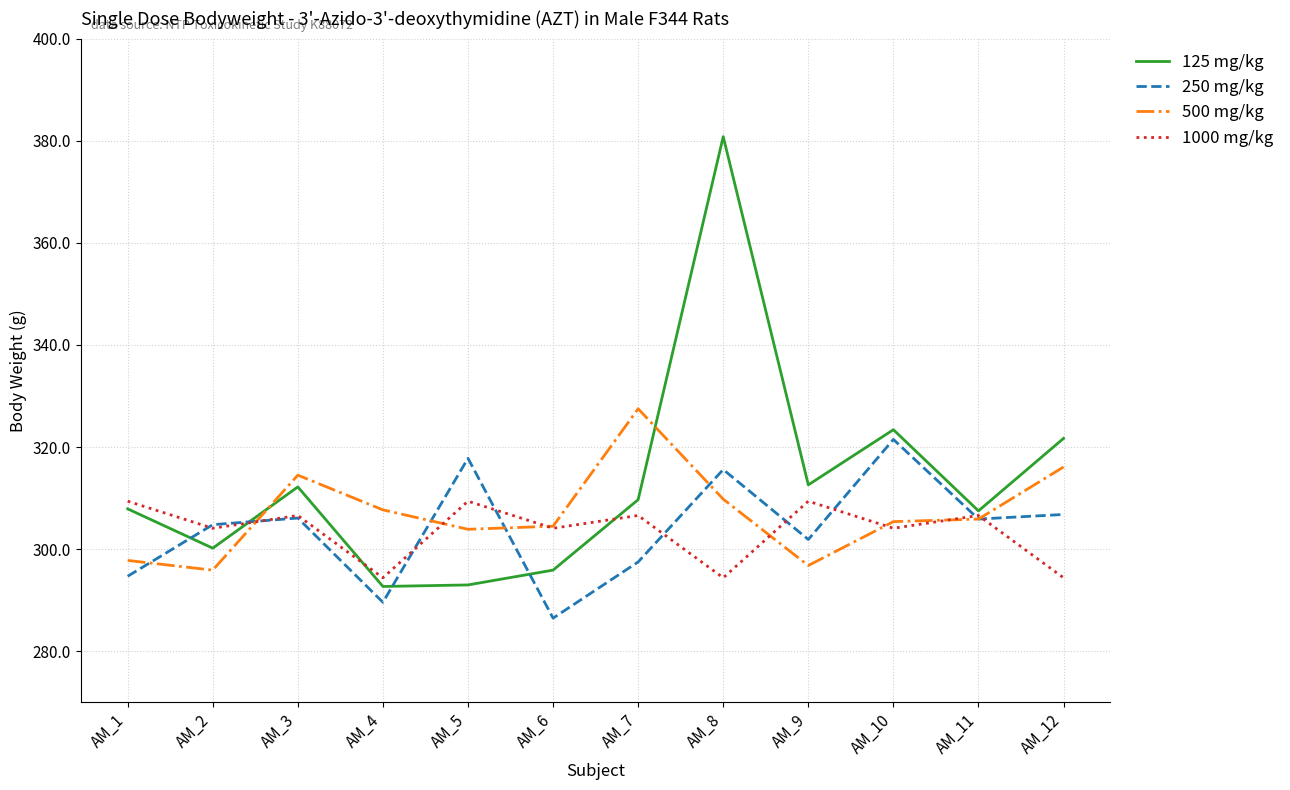

What is the lowest value of the 500 mg/kg series?

295.9